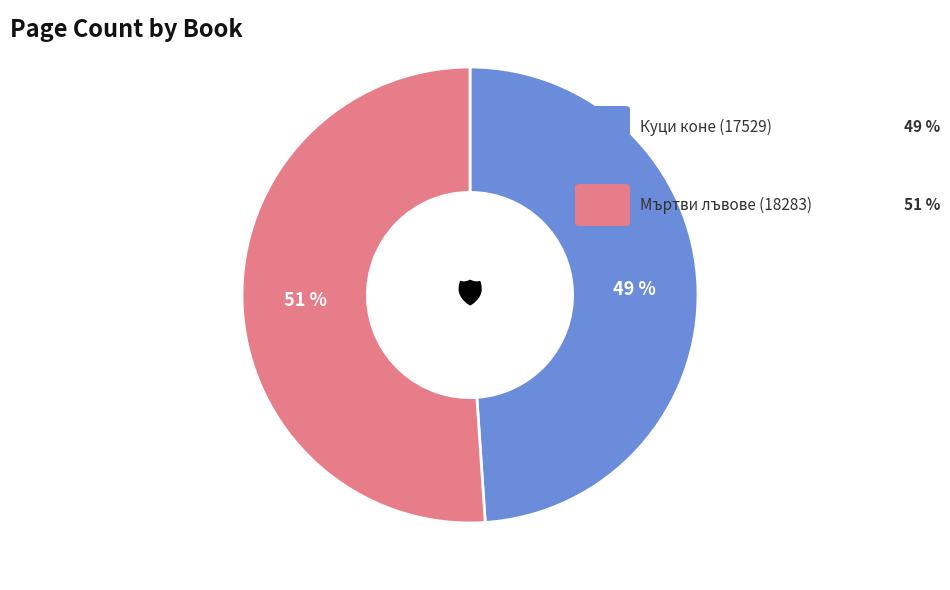

To the nearest percent, what is the difference between the largest and smallest slice percentages?

2%